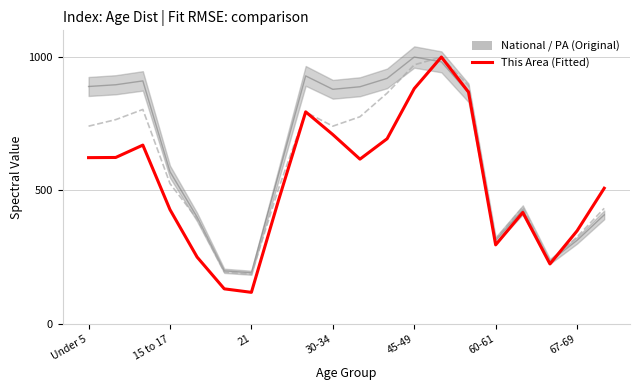

How many intersections are there between Pennsylvania (Original) and This Area (Fitted)?

3